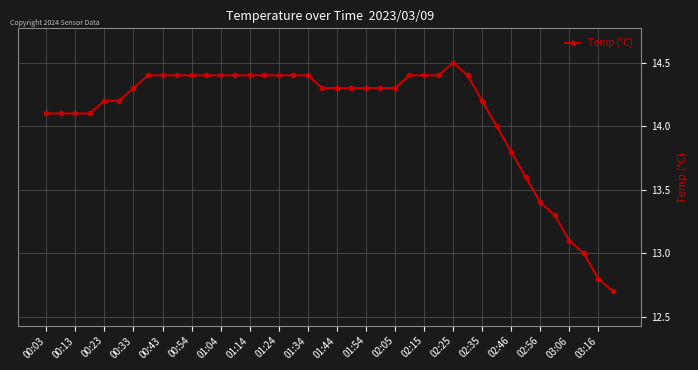

What is the average value?

14.1